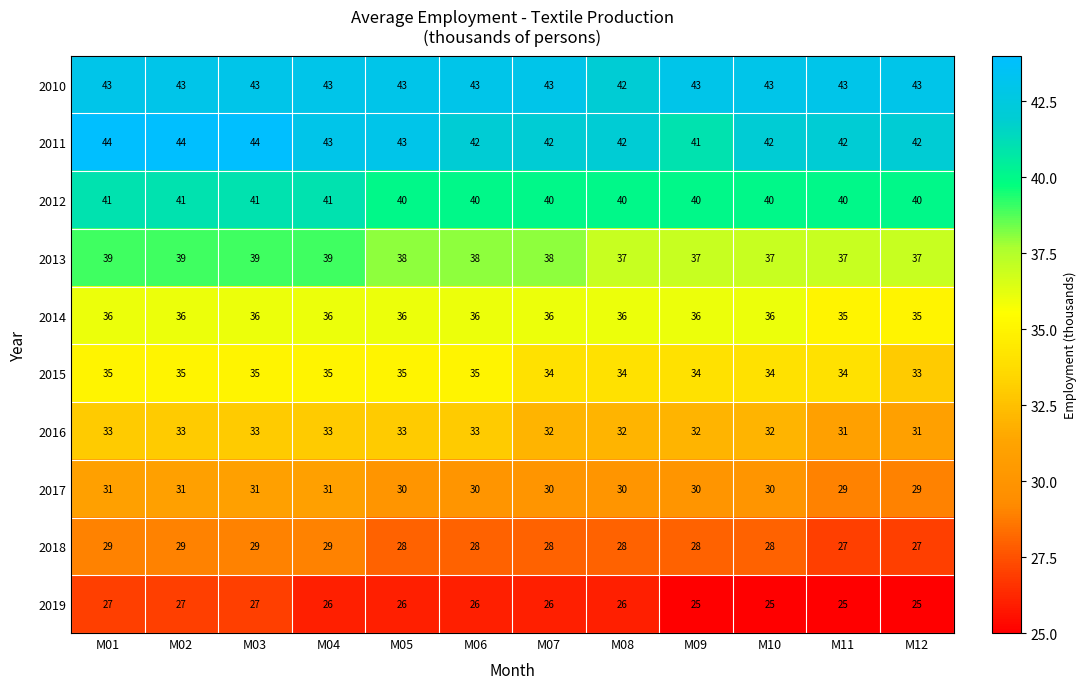

At M09, list the series in order from largest to smallest.

2010, 2011, 2012, 2013, 2014, 2015, 2016, 2017, 2018, 2019